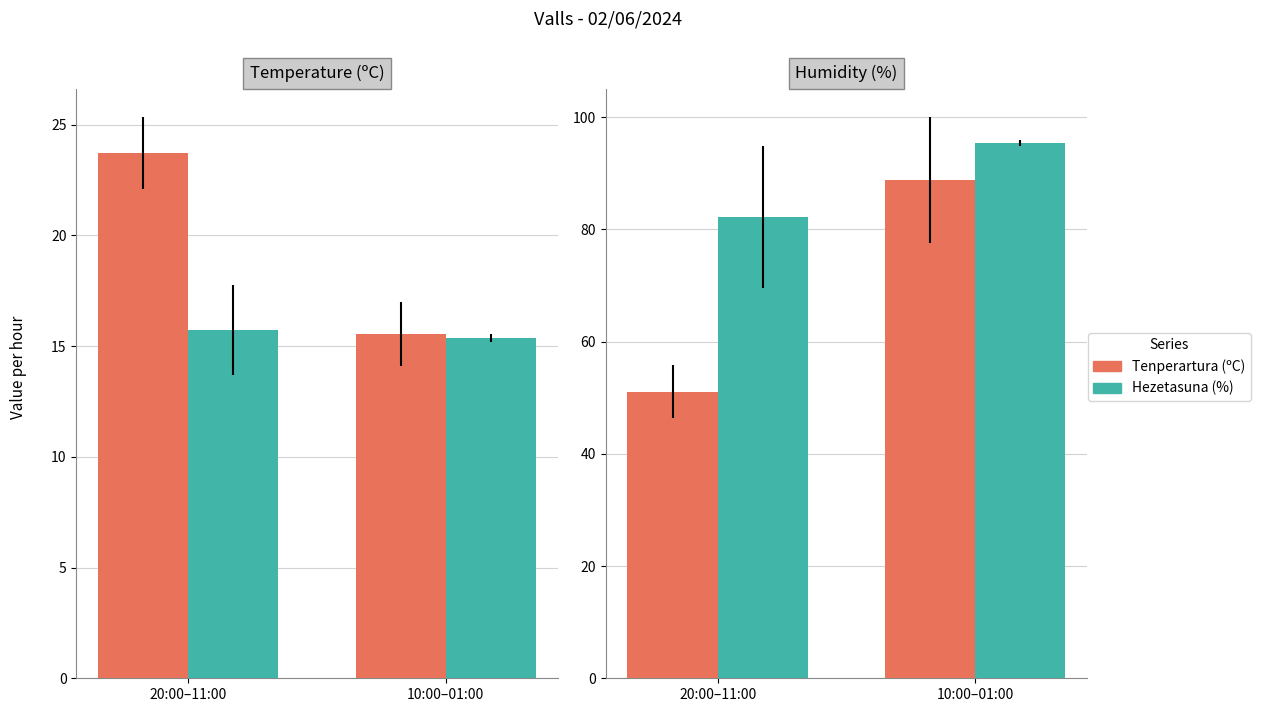

Between 20:00–11:00 and 10:00–01:00, which series saw the biggest shift?

Tenperartura (ºC)